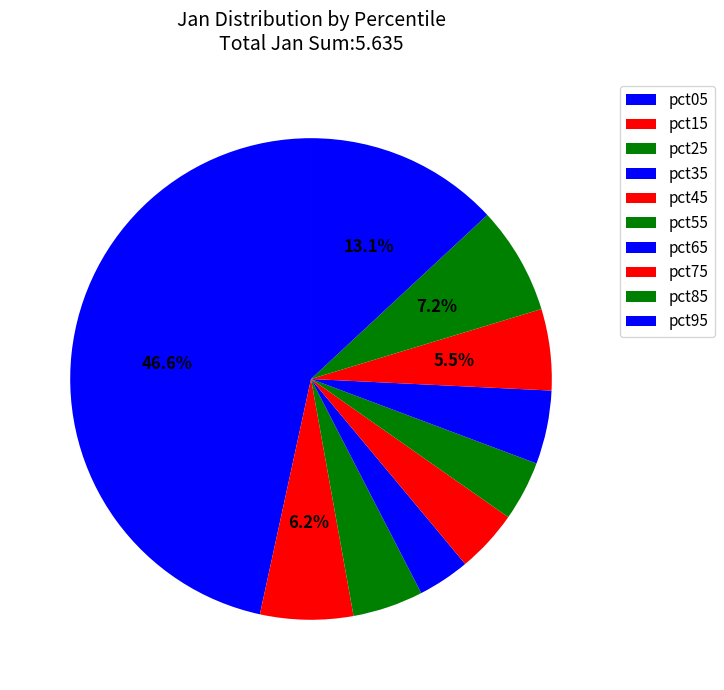

True or false: pct75 accounts for 5% of the total.

True